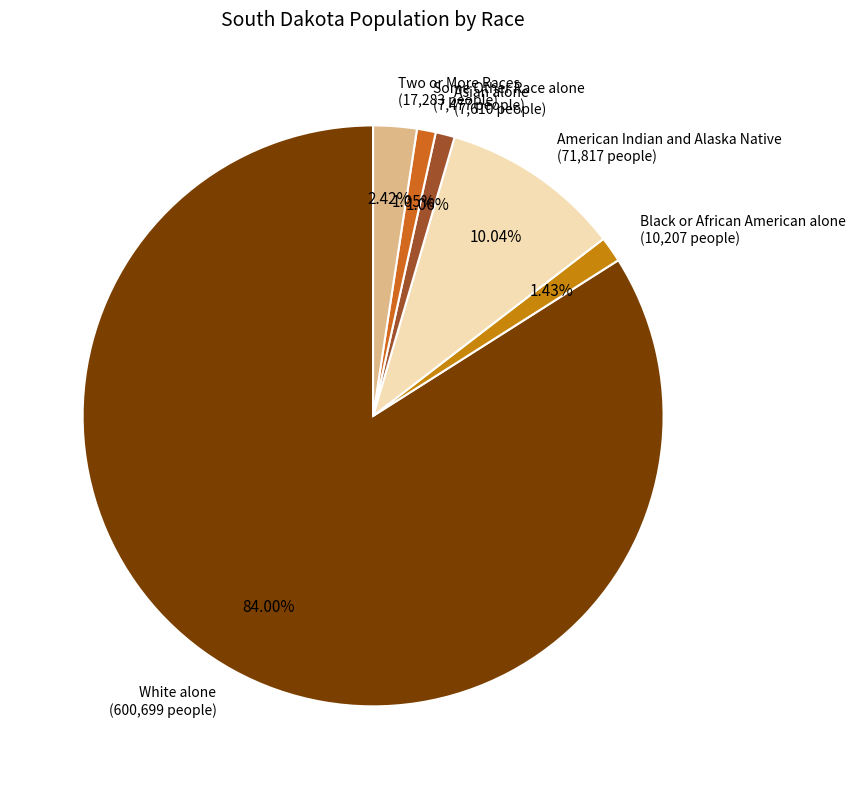

Count the number of slices in the pie.

6